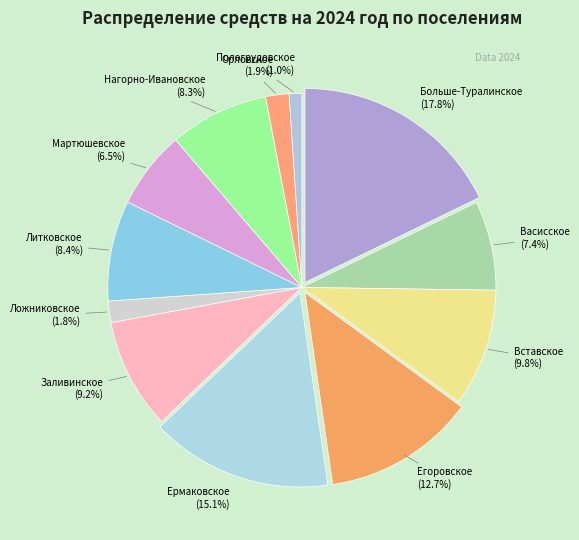

How many slices are in this pie chart?

12